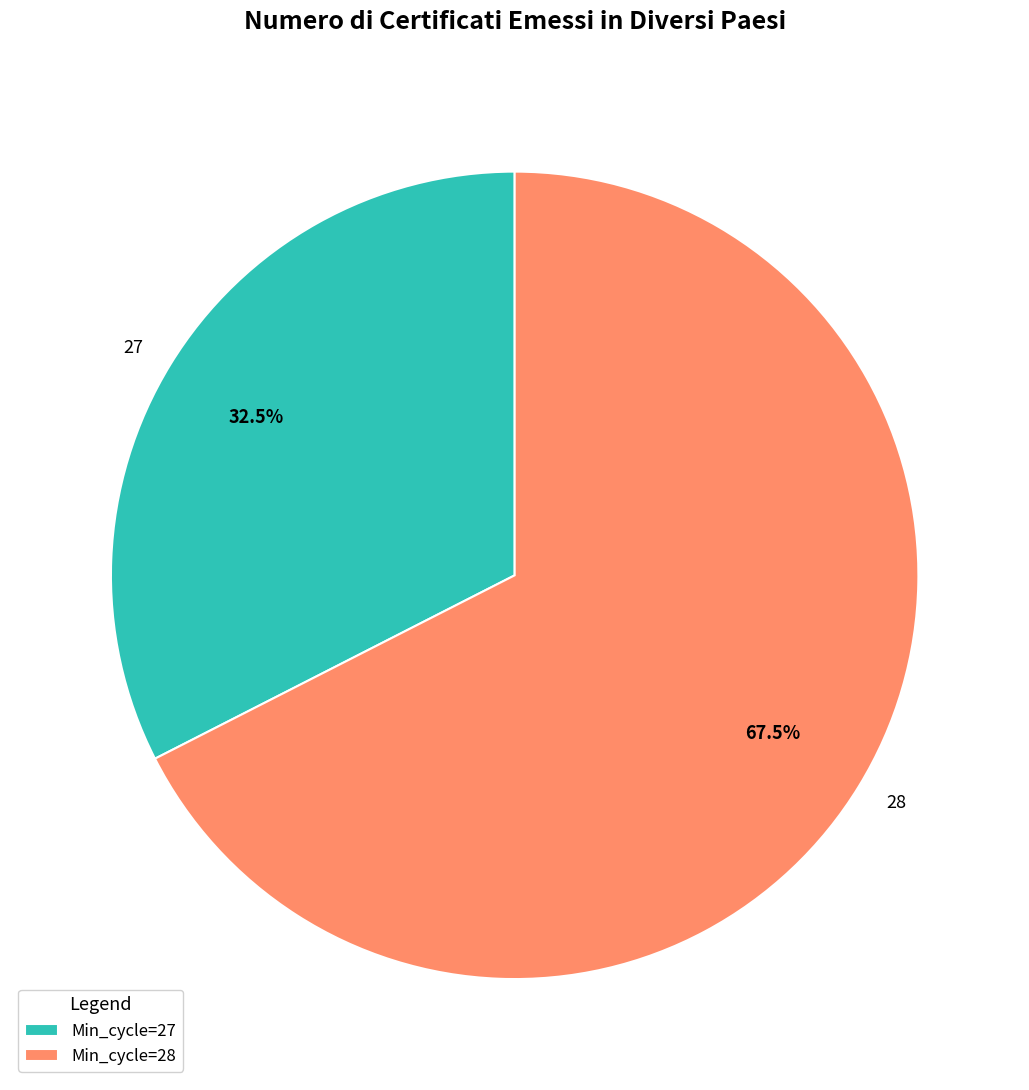

Does 27 account for over 50% of the chart?

No